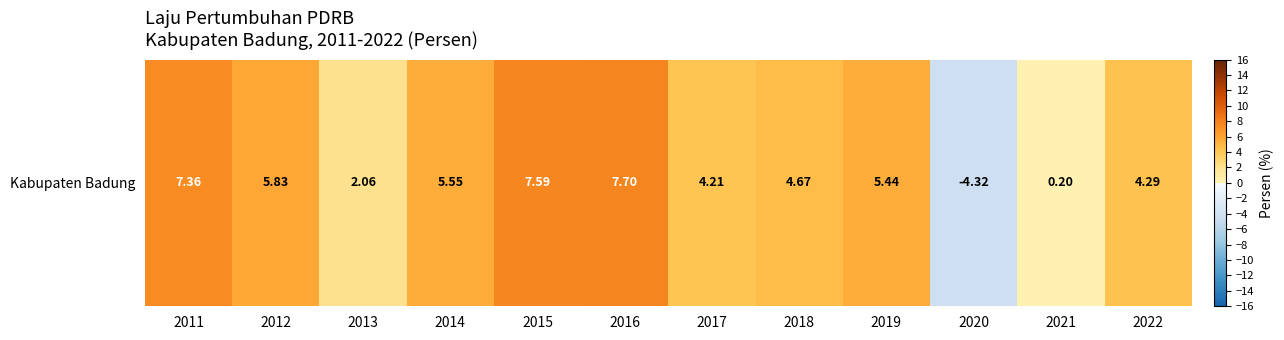

What is the change in value from 2015 to 2022?

-3.3